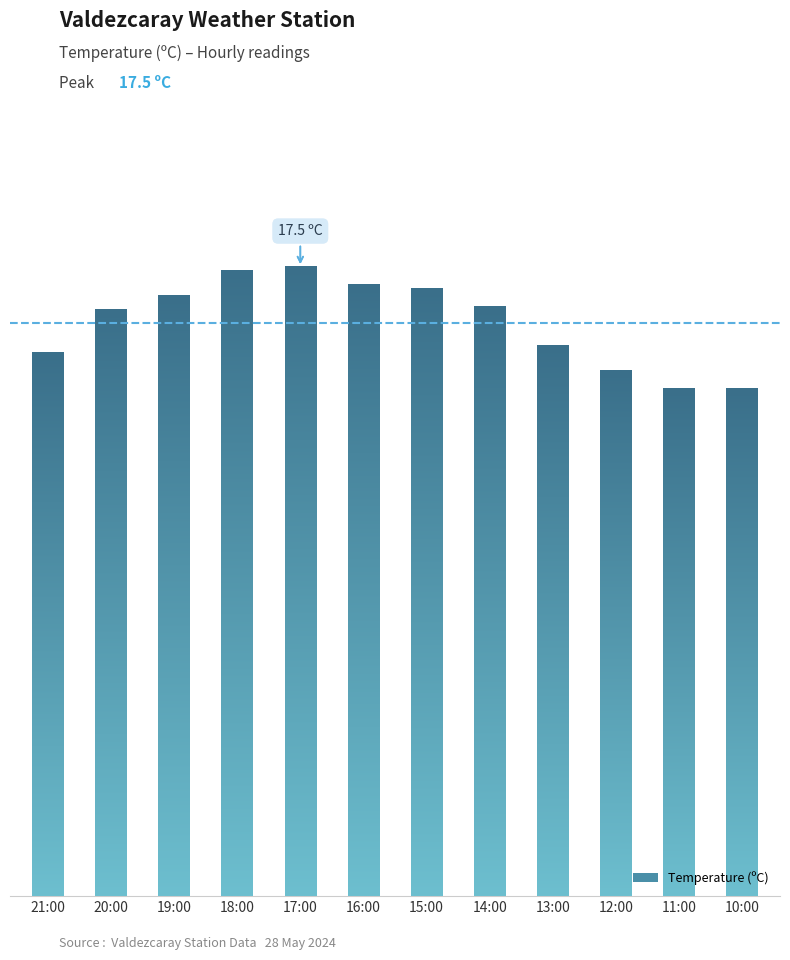

Between 21:00 and 15:00, which is larger?

15:00